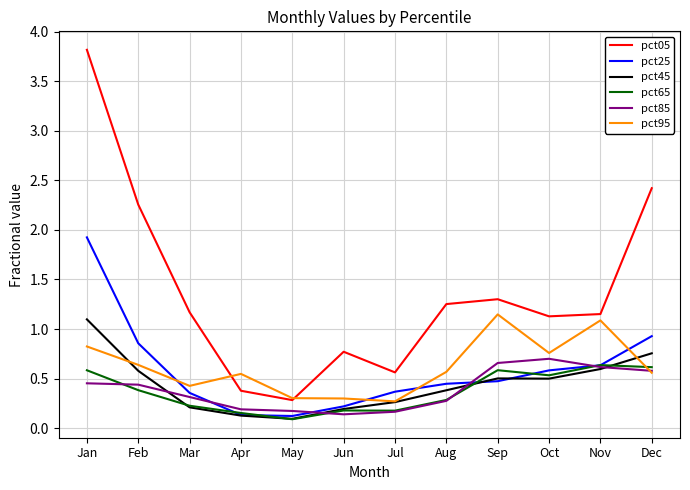

Which series has the widest spread of values?

pct05